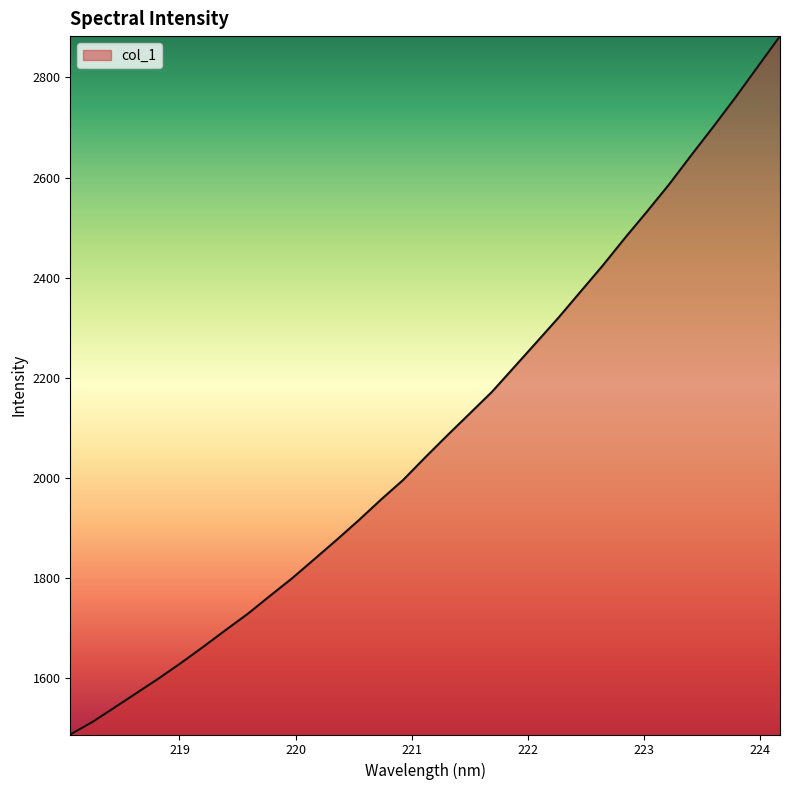

How many lines are shown in the chart?

1